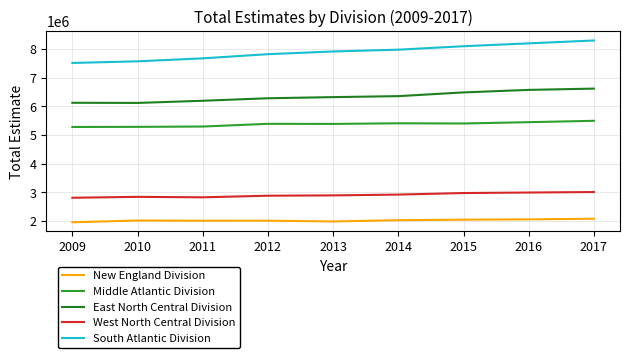

At 2014, list the series in order from largest to smallest.

South Atlantic Division, East North Central Division, Middle Atlantic Division, West North Central Division, New England Division